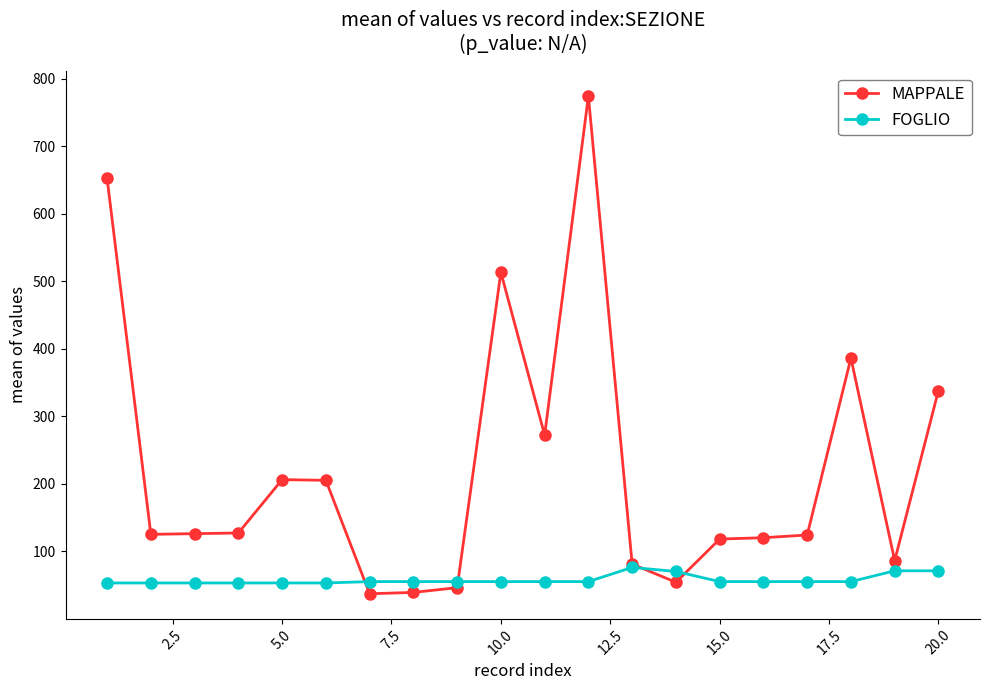

What is the lowest value of the FOGLIO series?

53